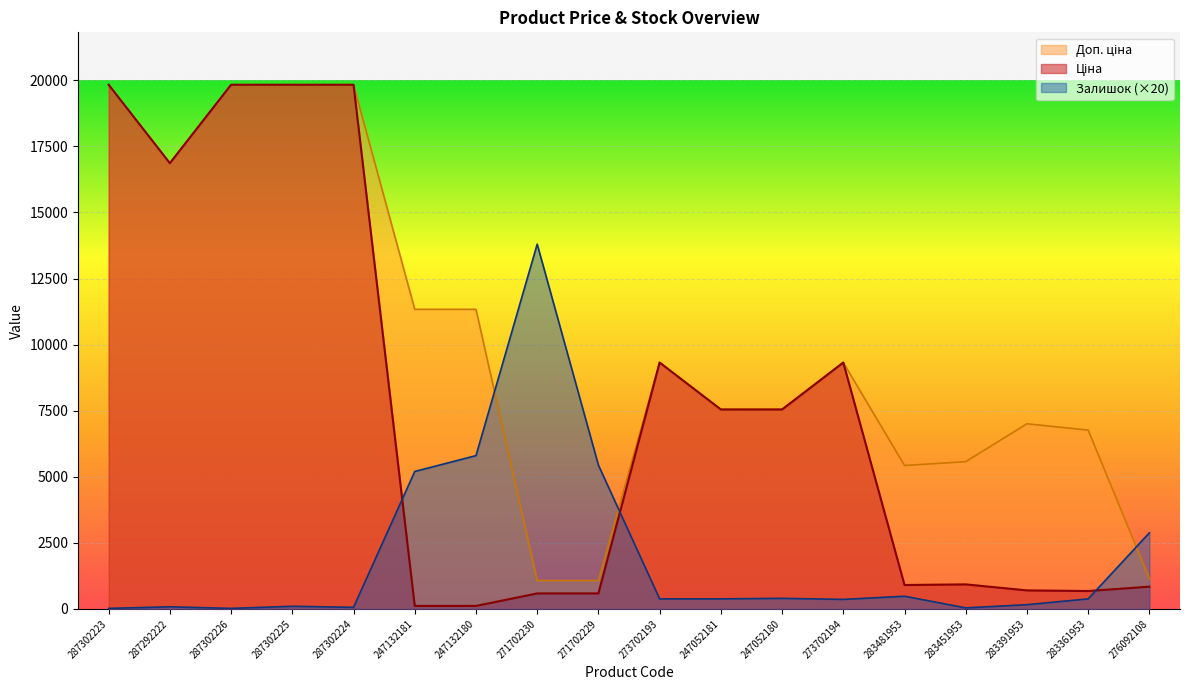

At which label does Ціна reach its minimum?

247132181